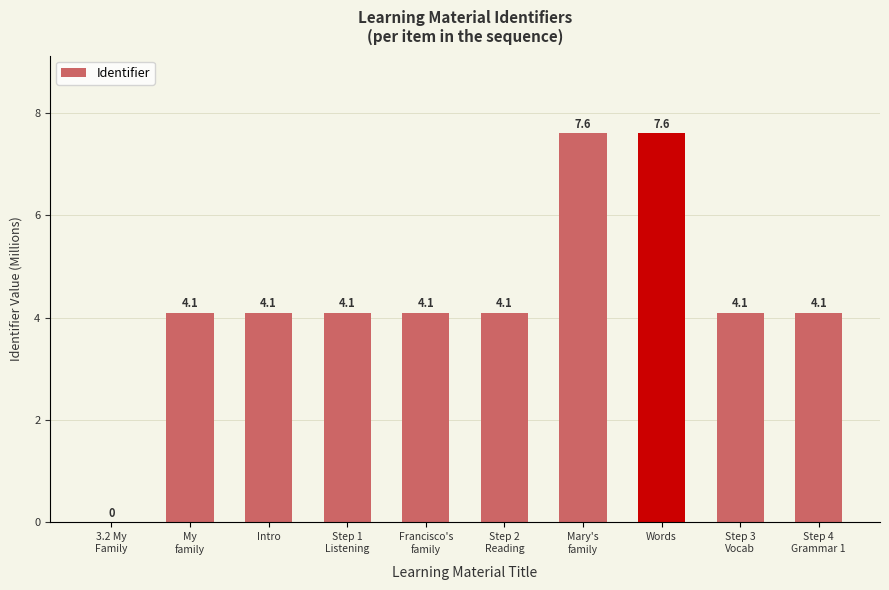

What is the sum of the values at Step 2
Reading and Intro?

8.2